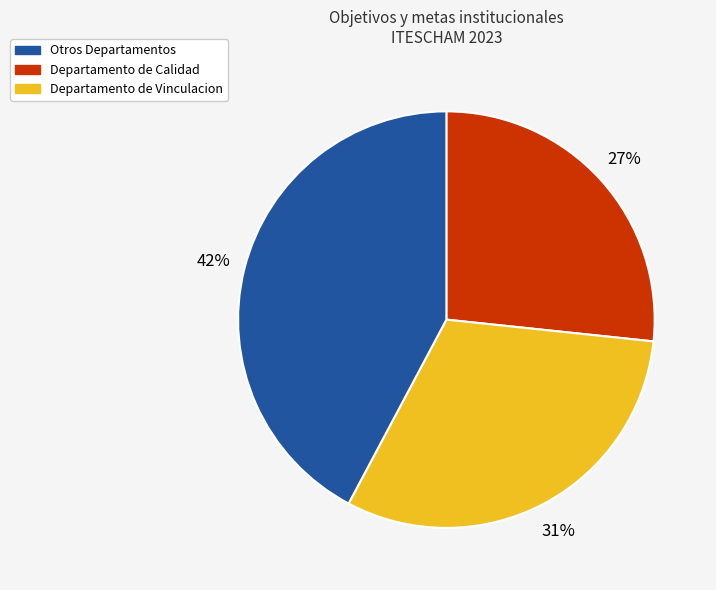

Does any single category account for the majority?

No